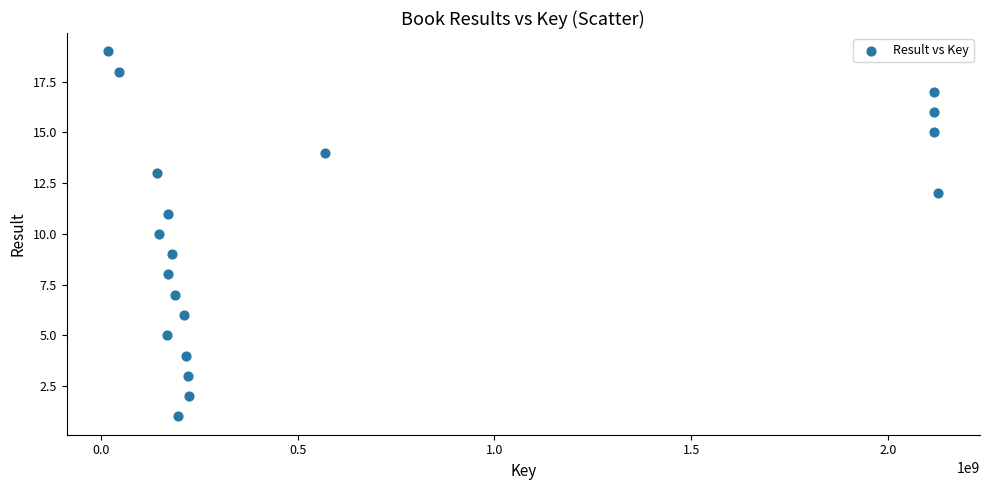

What is the range of X values (max minus min)?

2111016590